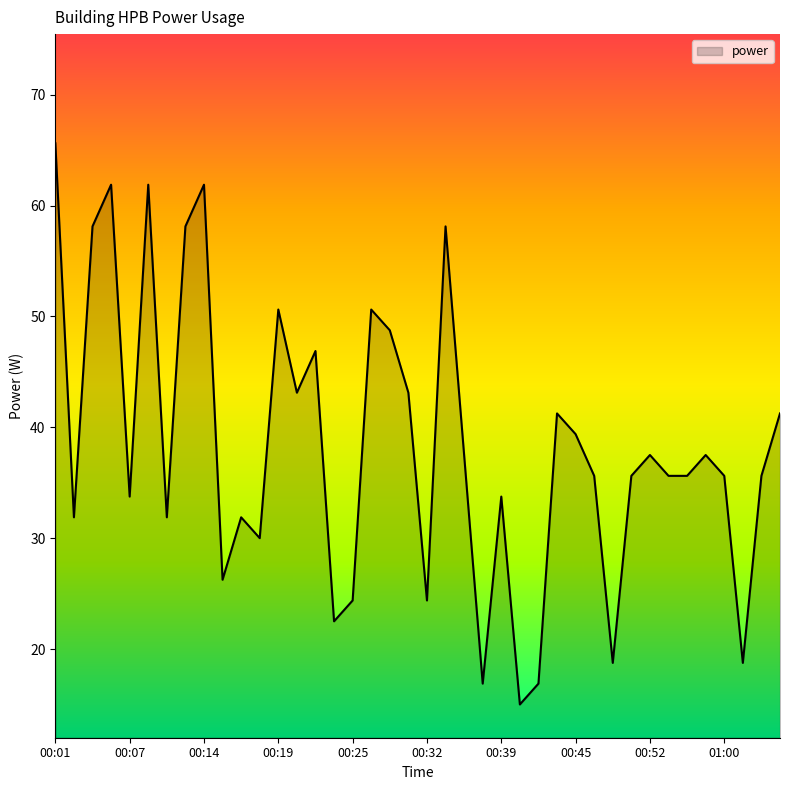

What is the difference between the maximum and minimum values?

50.6